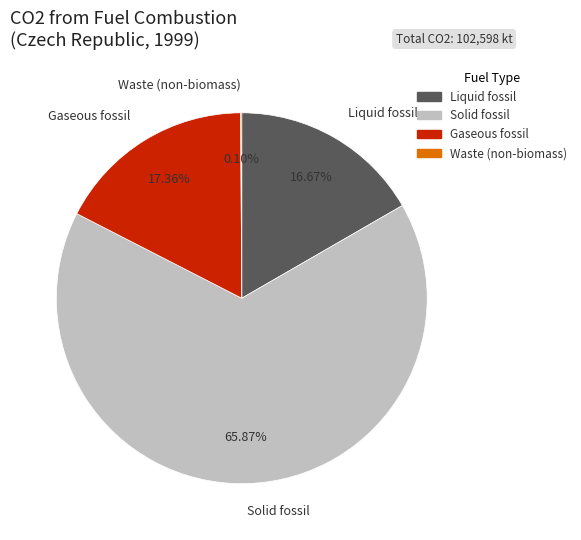

The Solid fossil slice represents 72% of the pie. True or false?

False